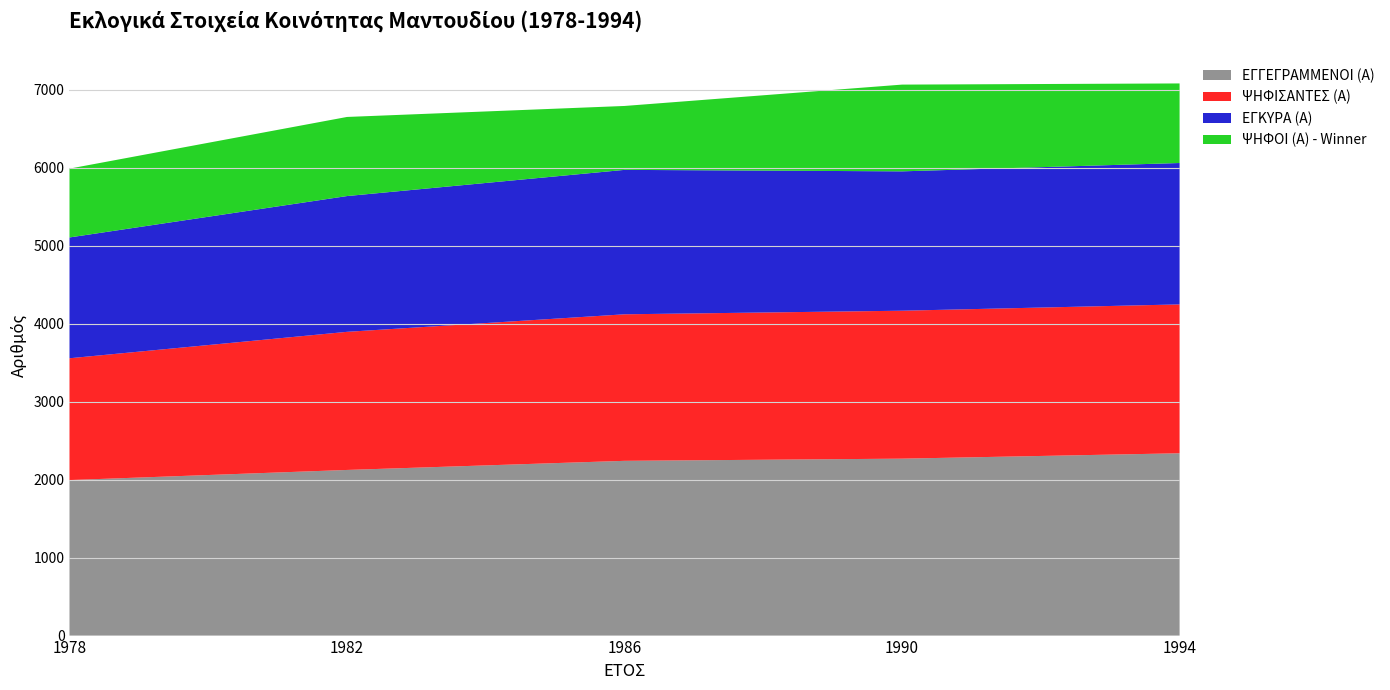

Reading right to left, extract all data points from this chart.

ΕΓΓΕΓΡΑΜΜΕΝΟΙ (Α): 2339	2270	2242	2125	1995
ΨΗΦΙΣΑΝΤΕΣ (Α): 1910	1898	1880	1772	1563
ΕΓΚΥΡΑ (Α): 1814	1788	1853	1742	1550
ΨΗΦΟΙ (Α) - Winner: 1021	1113	820	1015	883